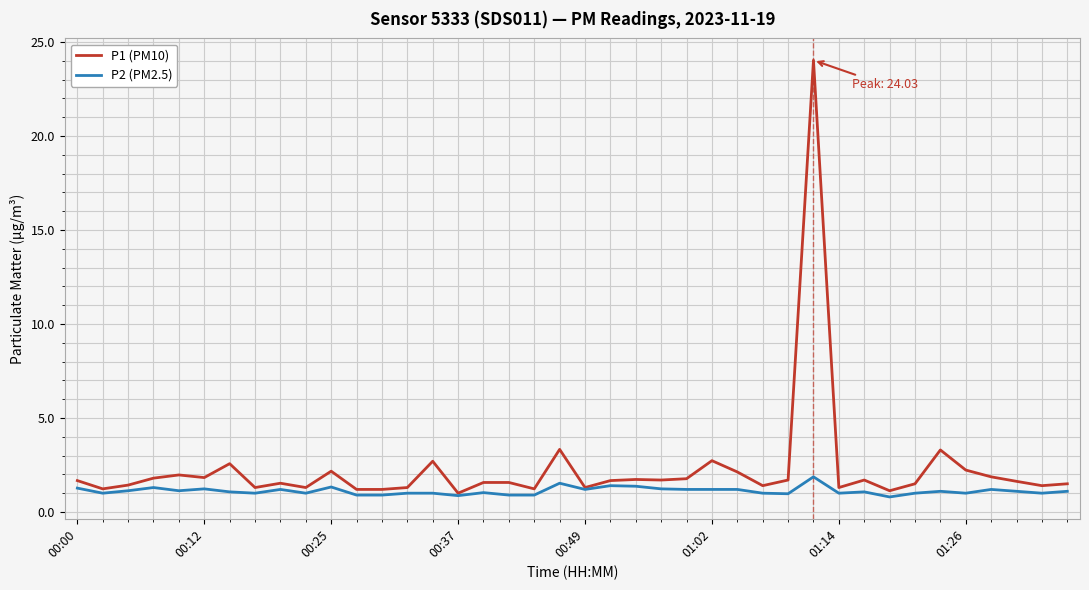

What is the maximum value for P2 (PM2.5)?

1.9